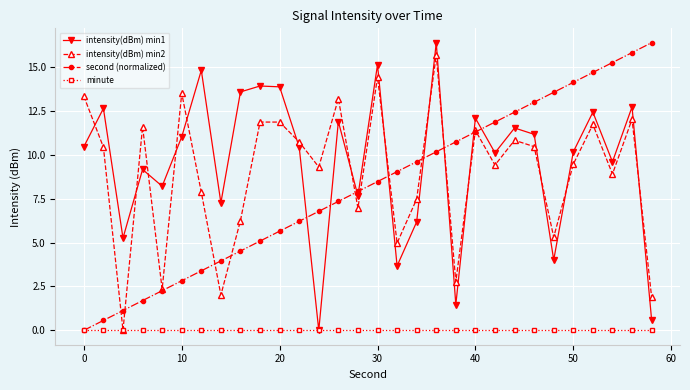

How many lines are shown in the chart?

4